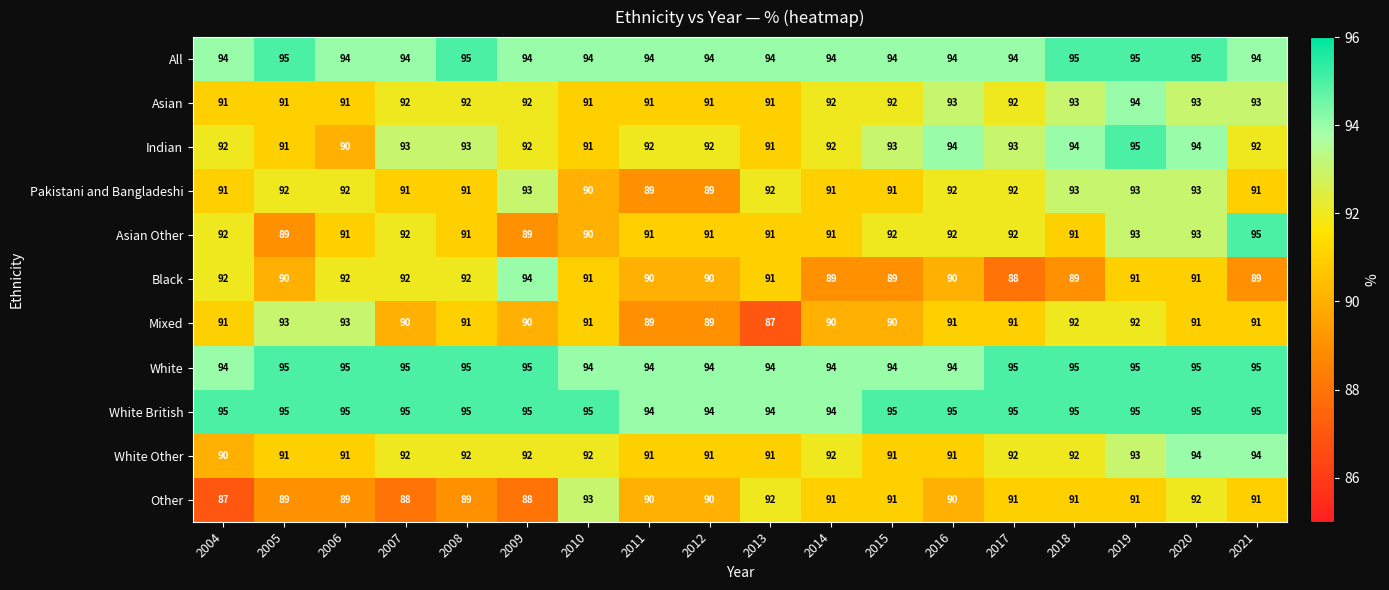

Count the Pakistani and Bangladeshi values in the range 91 to 92.

11